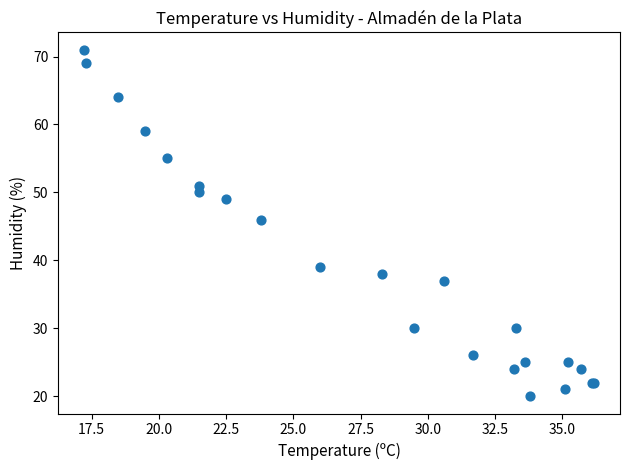

What Y value in the scatter plot is closest to 45?

46